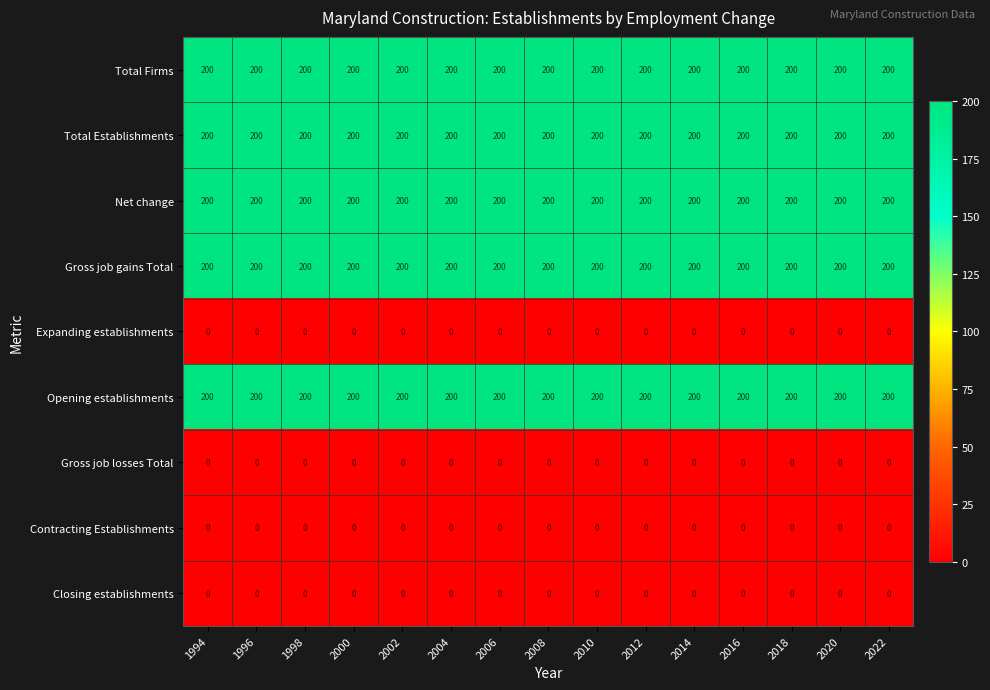

At how many categories does at least one series exceed 7?

15